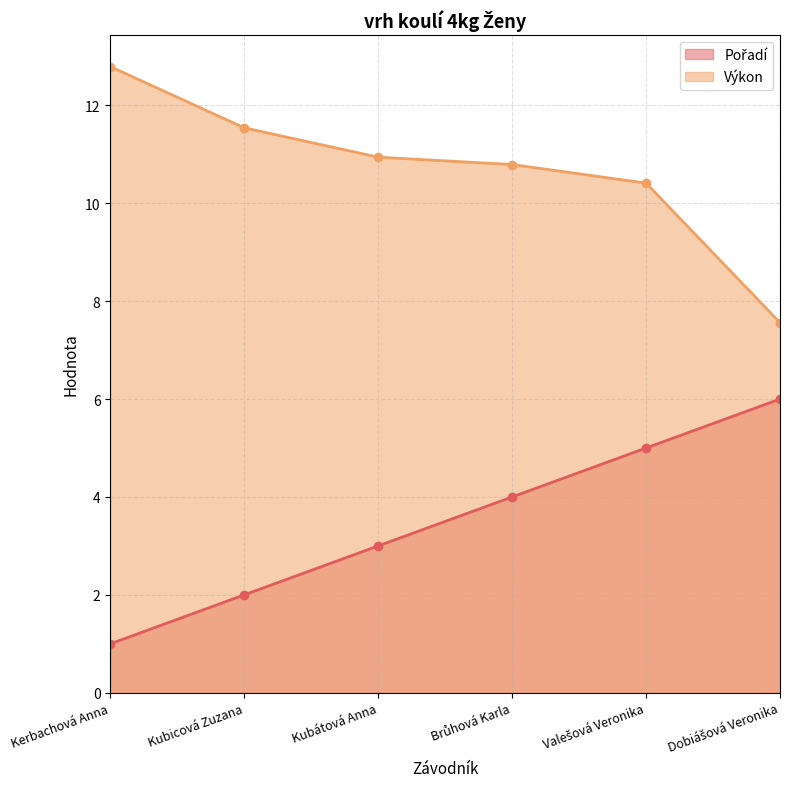

What is the difference between the maximum and minimum values in the Pořadí series?

5.0